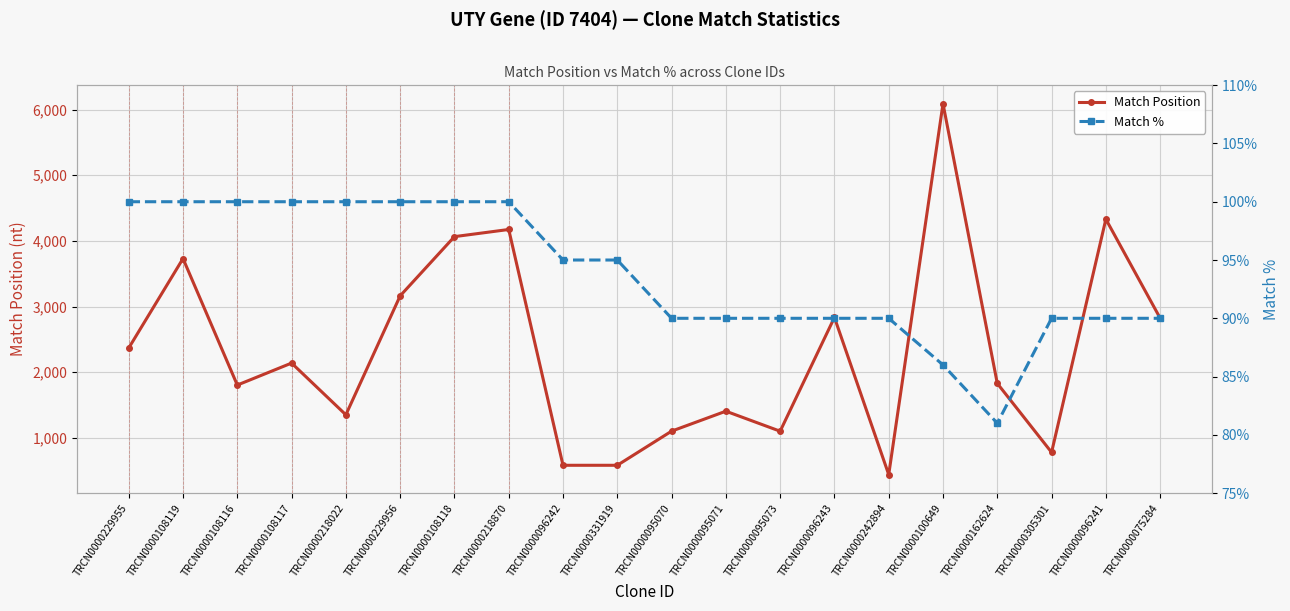

What is the difference between the Match Position values at TRCN0000108119 and TRCN0000096243?

897